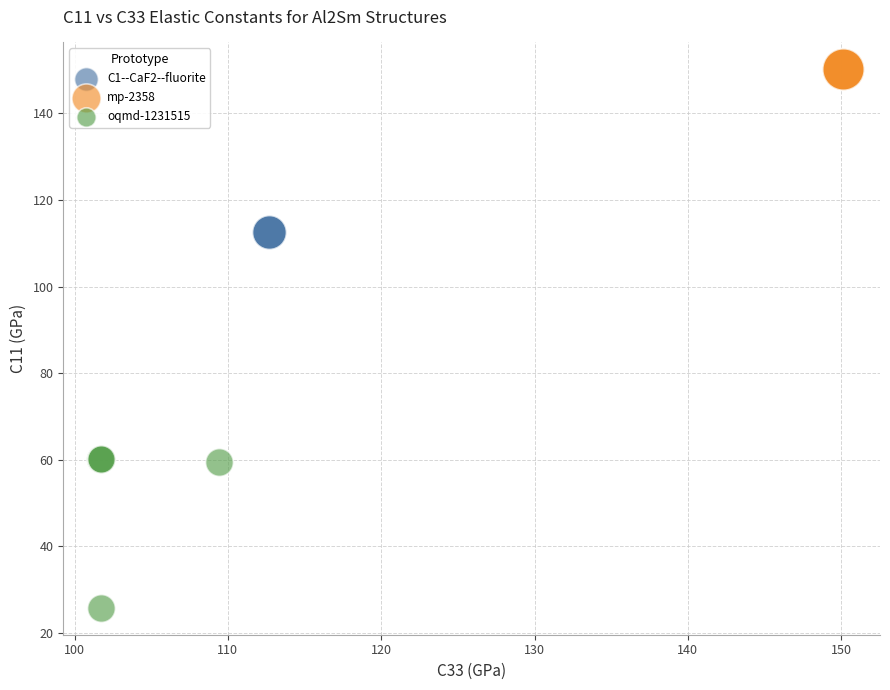

Which series reaches the minimum Y coordinate?

oqmd-1231515